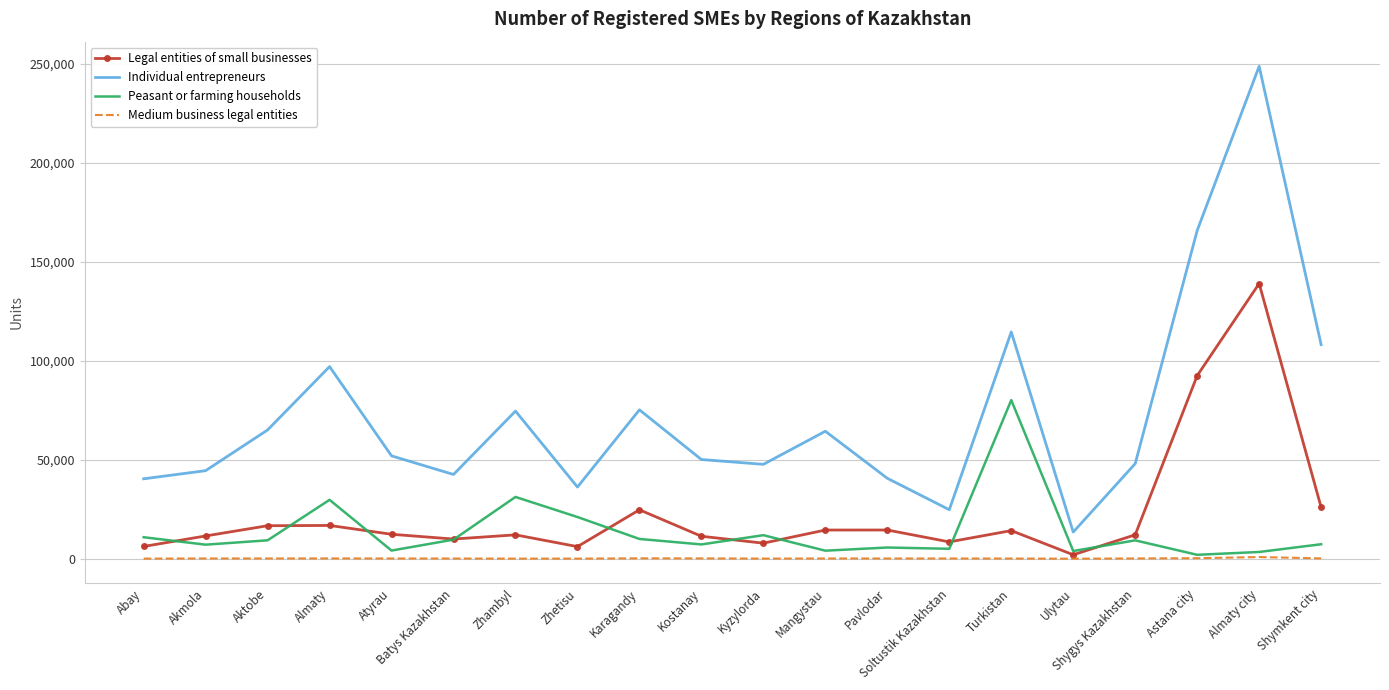

Is the value of Individual entrepreneurs at Ulytau greater than the value of Medium business legal entities at Almaty city?

Yes